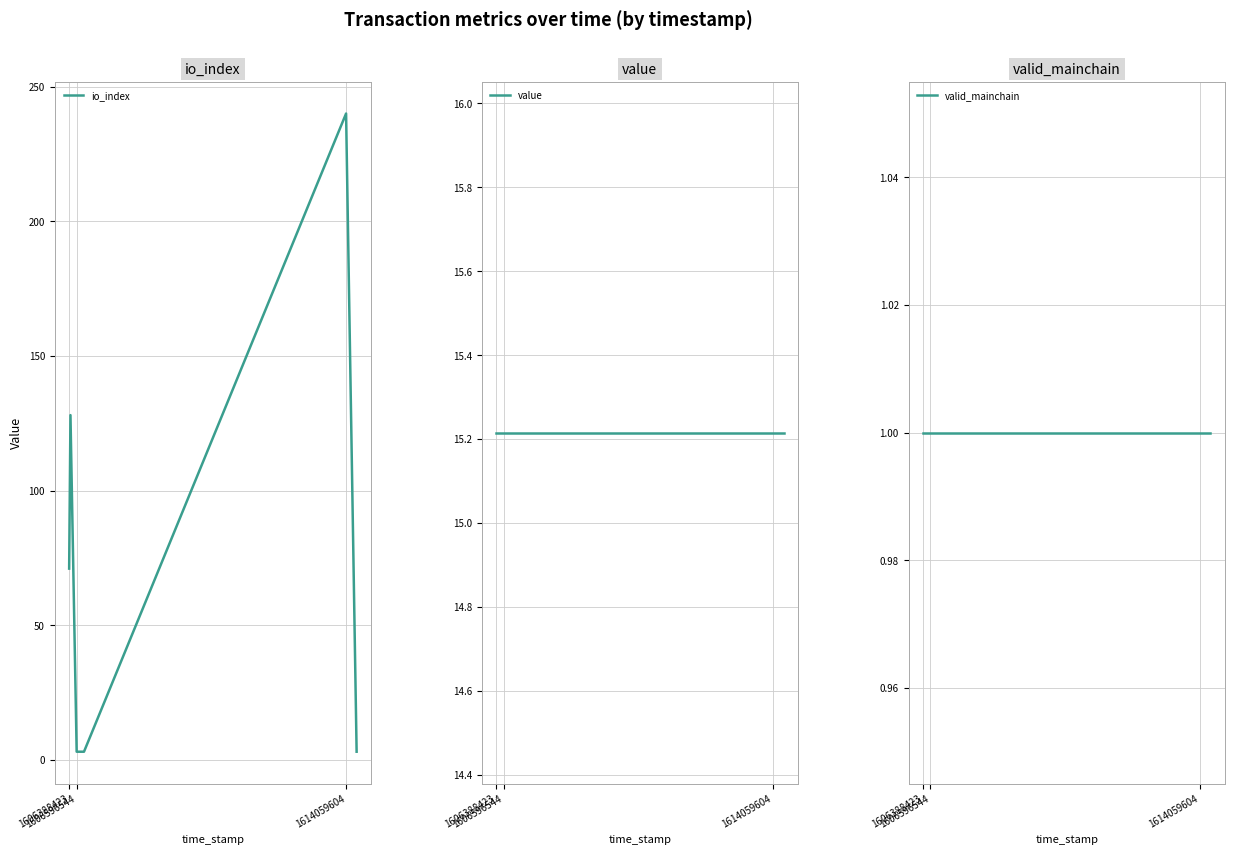

What is the average value of the valid_mainchain series?

1.0